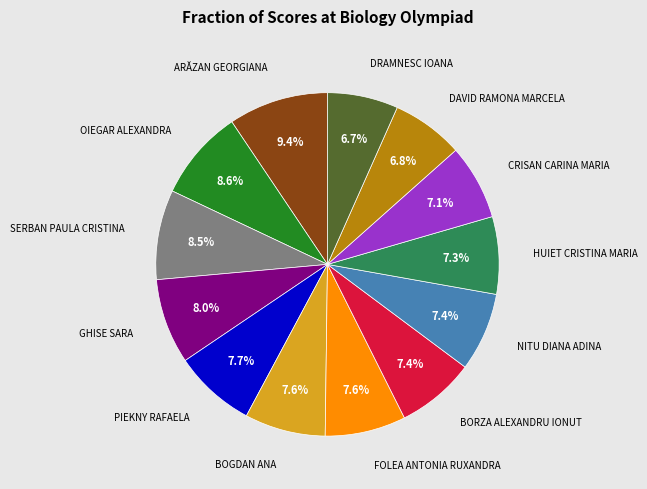

Is there a majority slice in this chart?

No